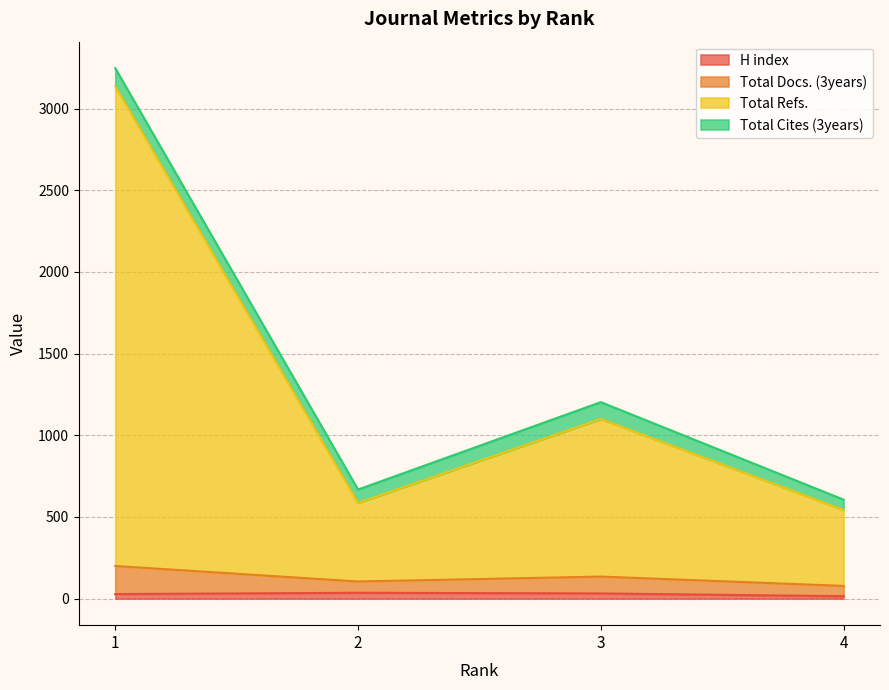

Does the chart display data point markers on the line(s)?

No